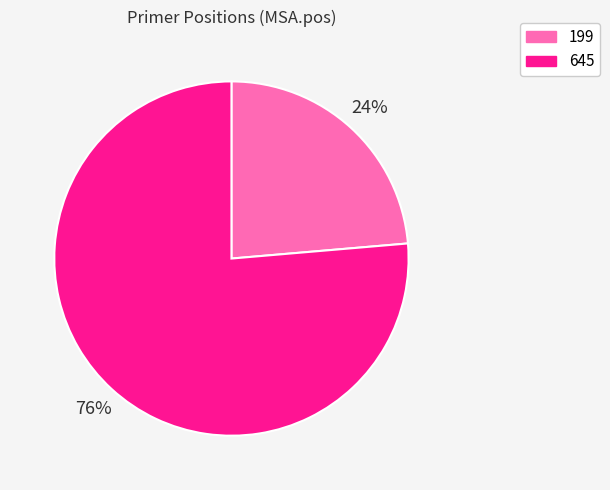

Is there a majority slice in this chart?

Yes